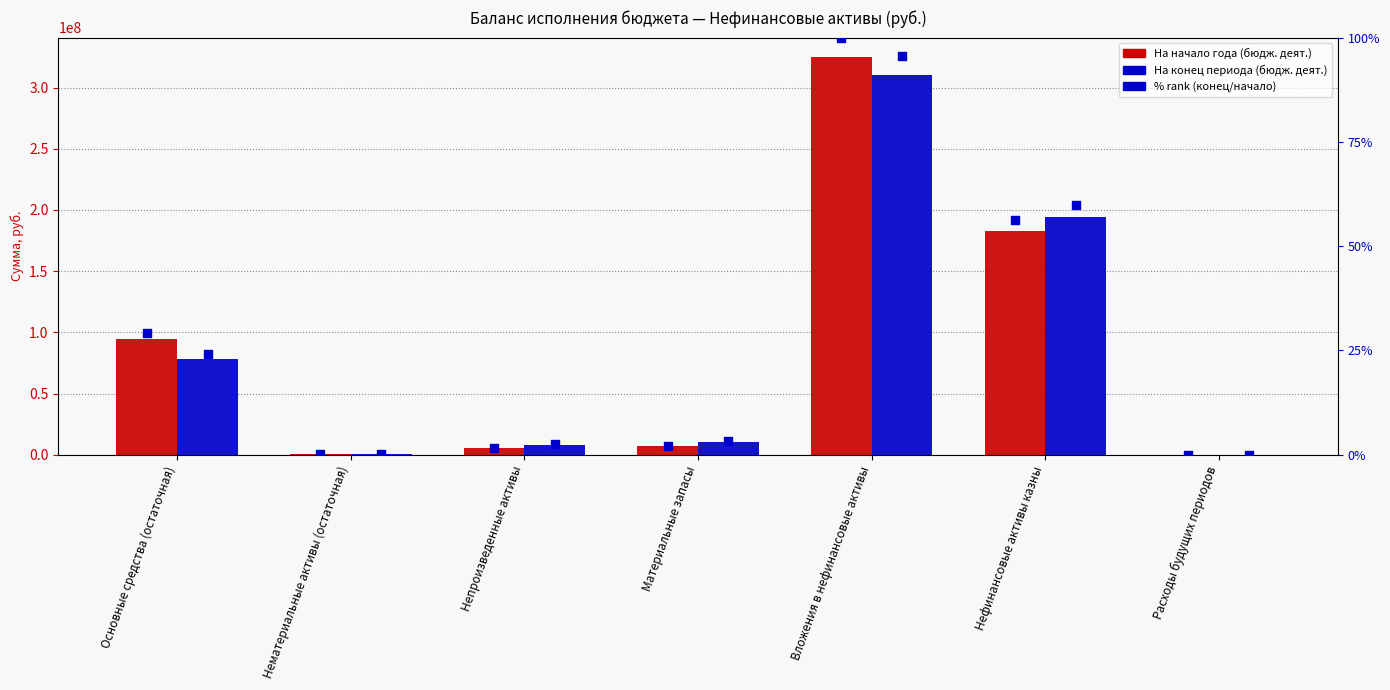

At how many categories does at least one series exceed 73307167?

3